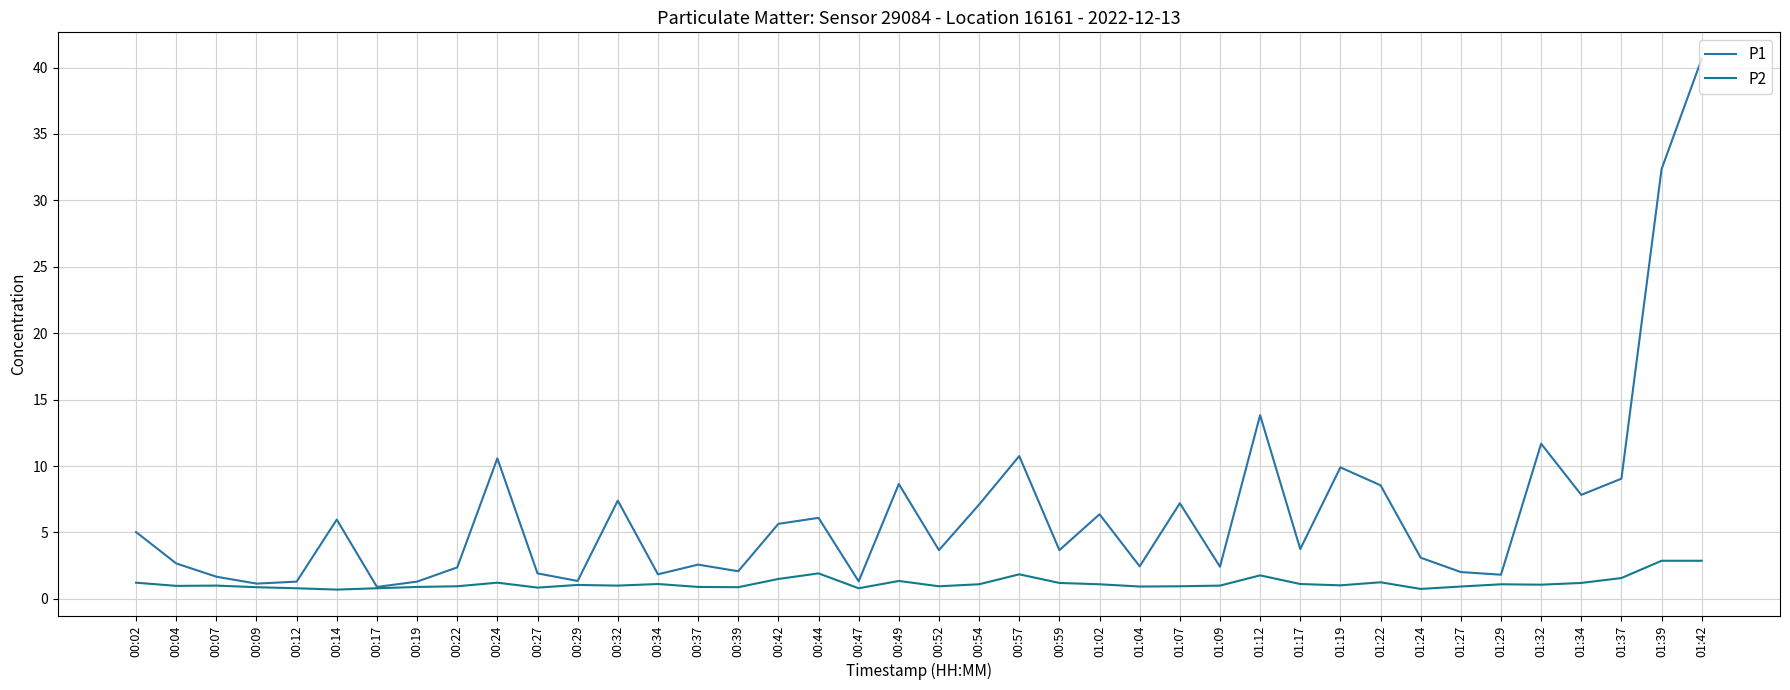

Which series has the largest total across all categories?

P1